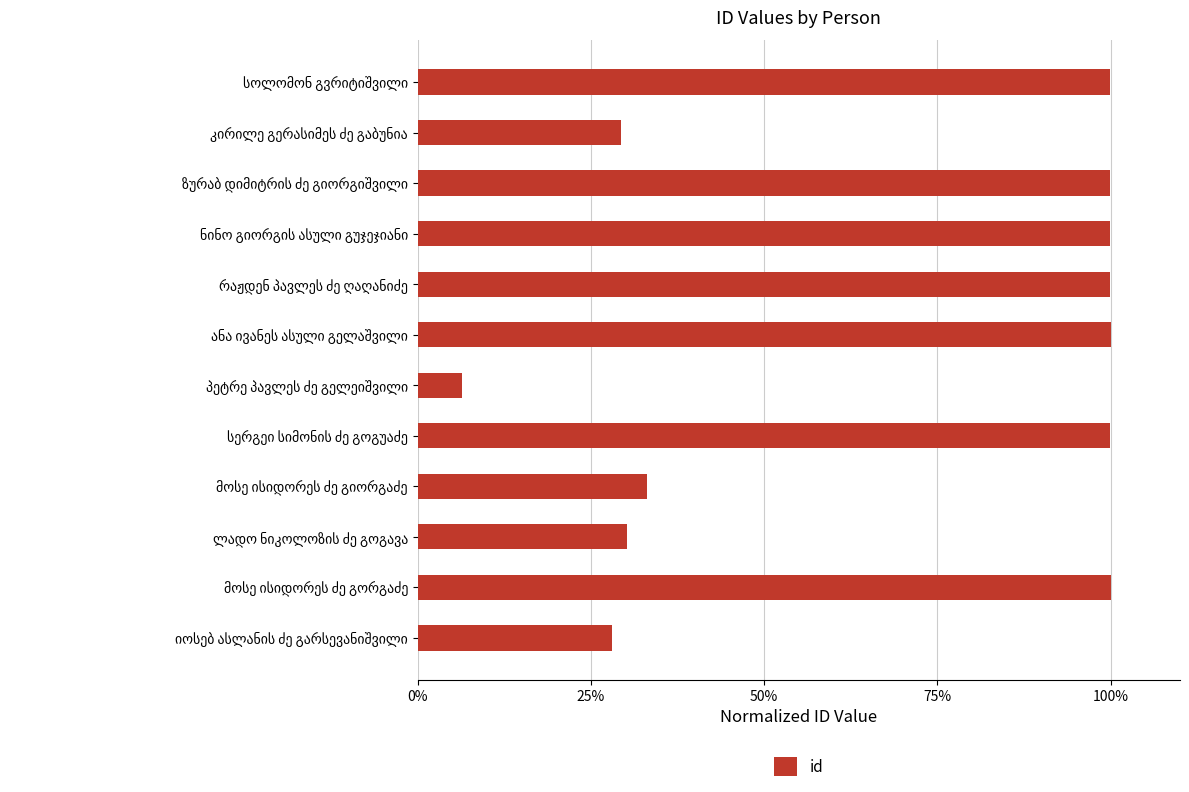

Does the chart contain any negative values?

No